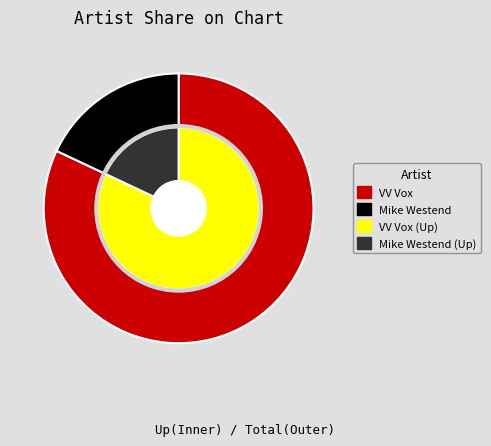

How many segments does this pie chart have?

2